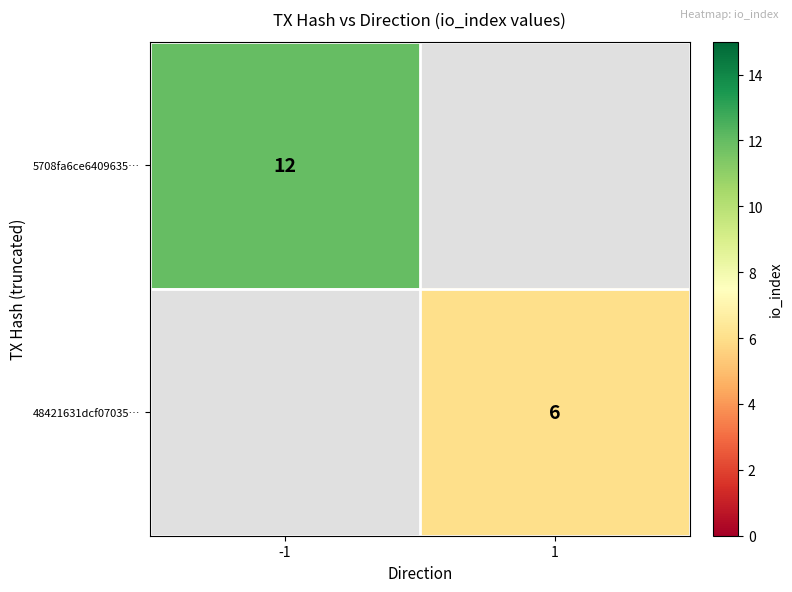

Is the value of 5708fa6ce6409635… at -1 greater than the value of 48421631dcf07035… at 1?

Yes